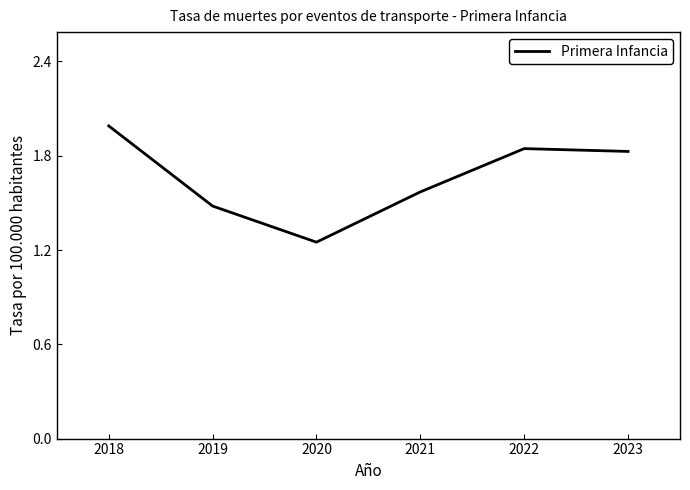

What is the greatest value displayed?

2.0